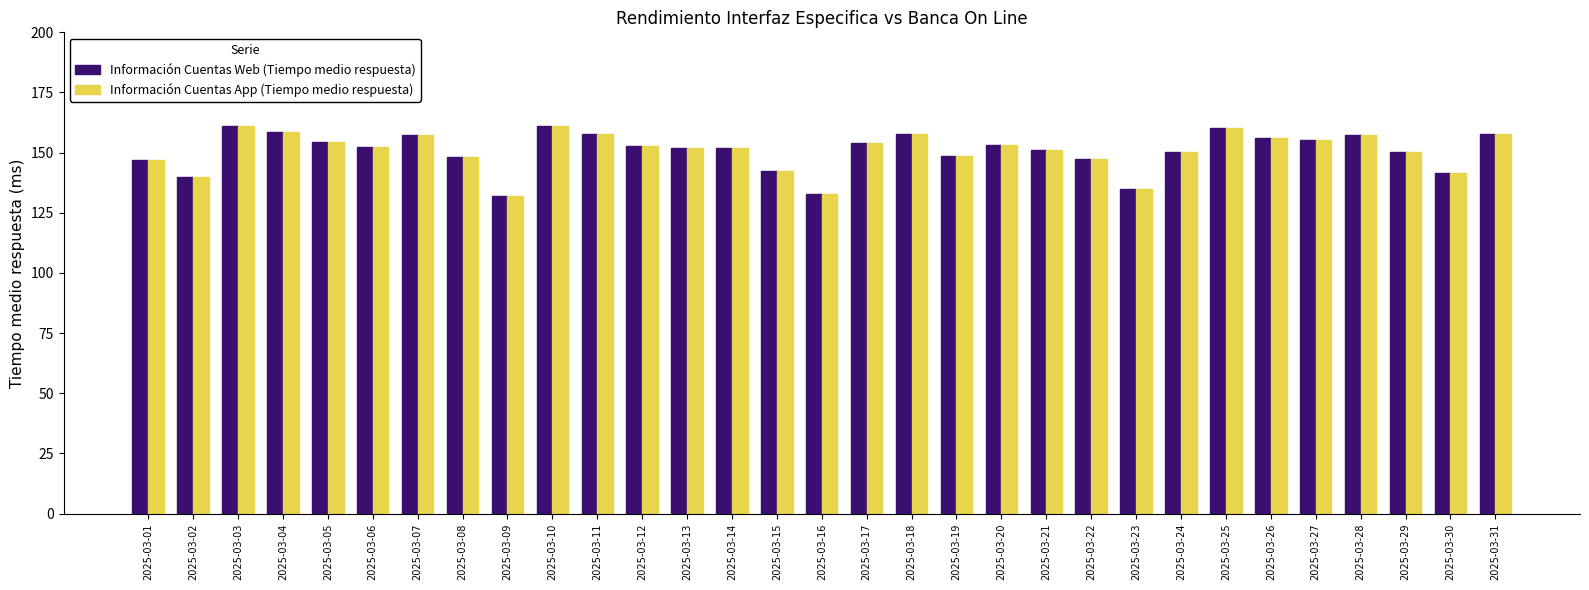

Is the value of Información Cuentas Web (Tiempo medio respuesta) at 2025-03-14 greater than the value of Información Cuentas App (Tiempo medio respuesta) at 2025-03-03?

No